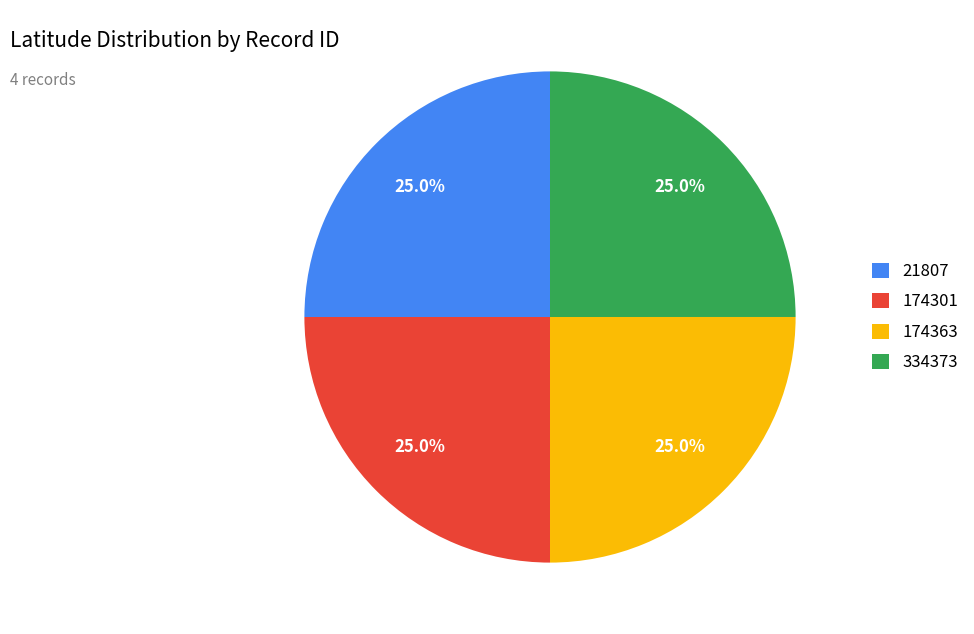

Does 21807 account for over 50% of the chart?

No